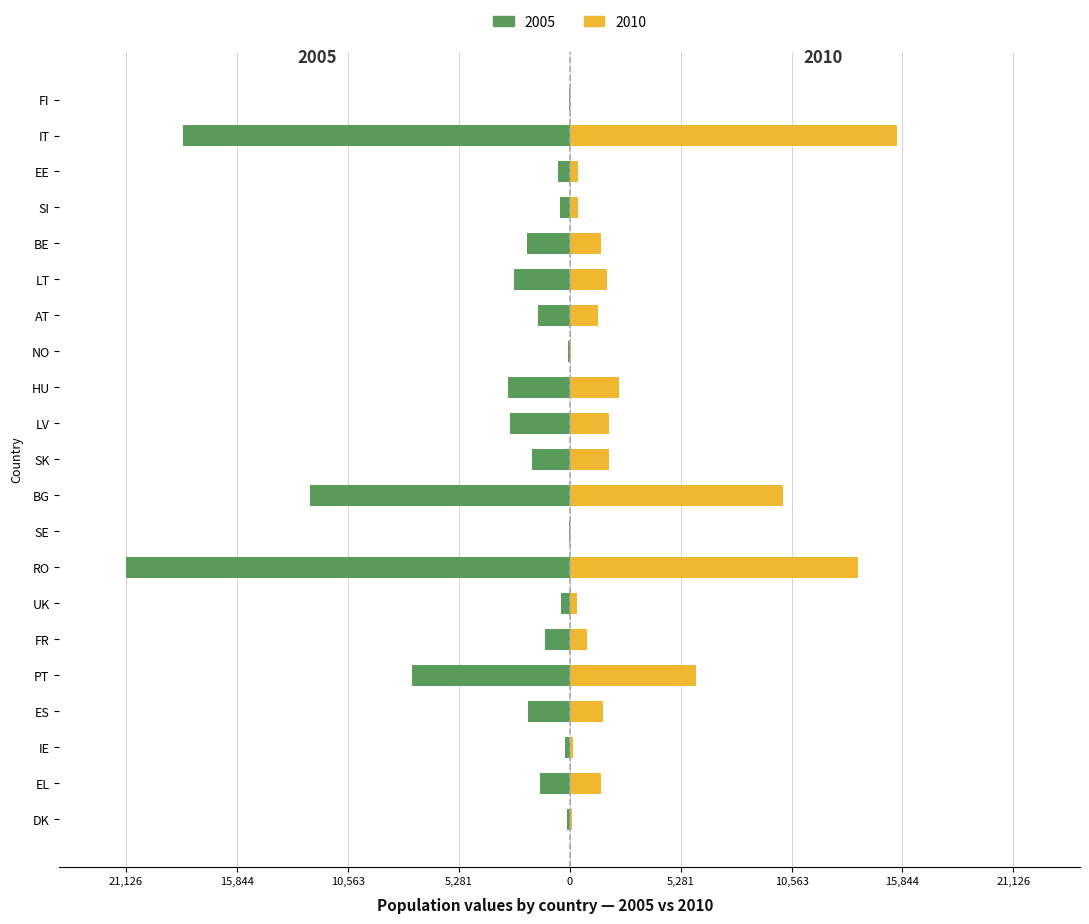

Where does the 2010 series first go above 1487?

EL